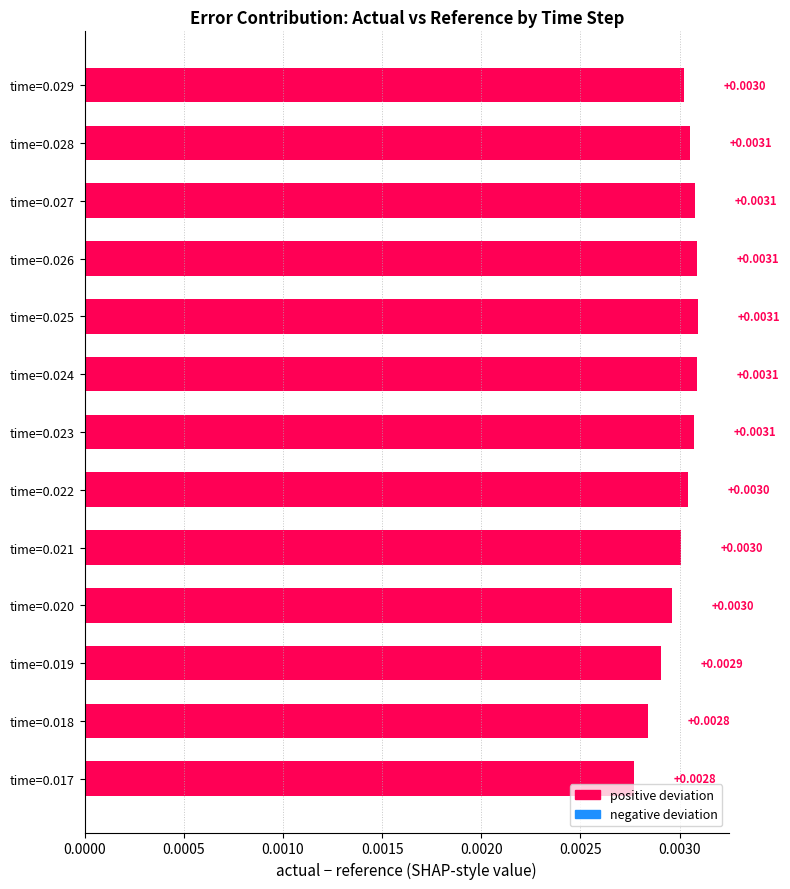

Which has a higher value, time=0.029 or time=0.027?

time=0.027